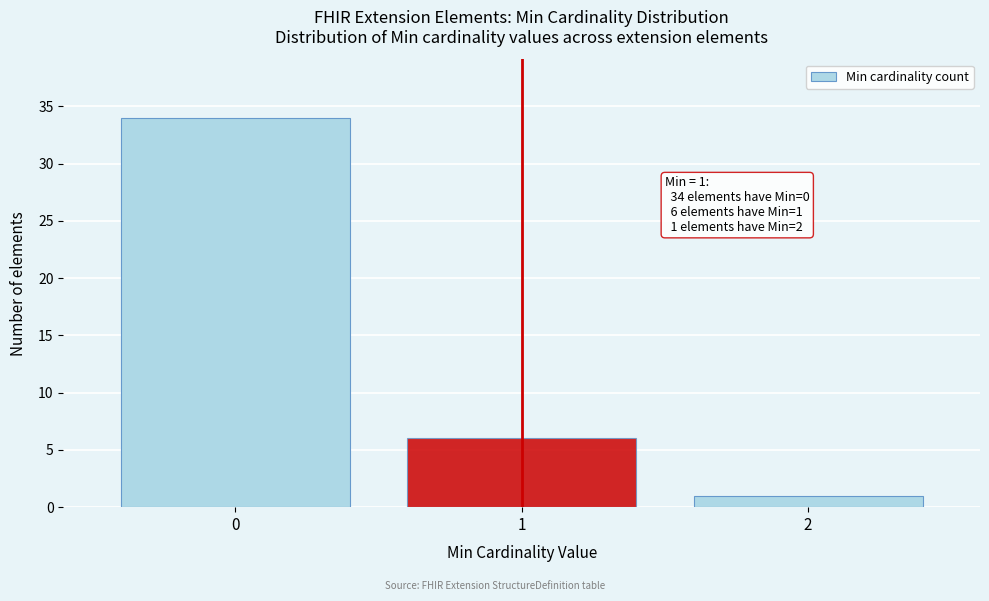

Reading right to left, extract all data points from this chart.

1	6	34